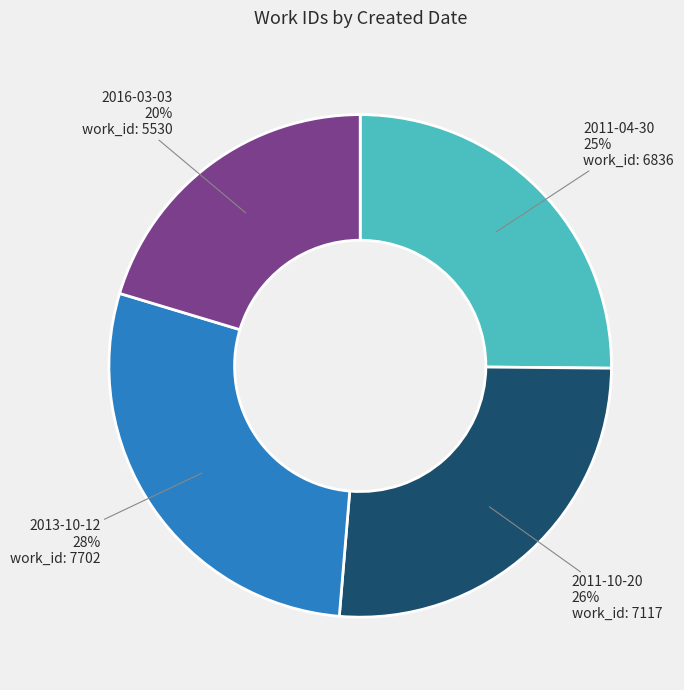

Which category has the smallest portion of the pie?

2016-03-03